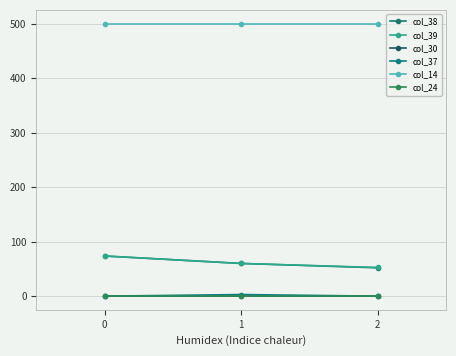

Does the chart display data point markers on the line(s)?

Yes